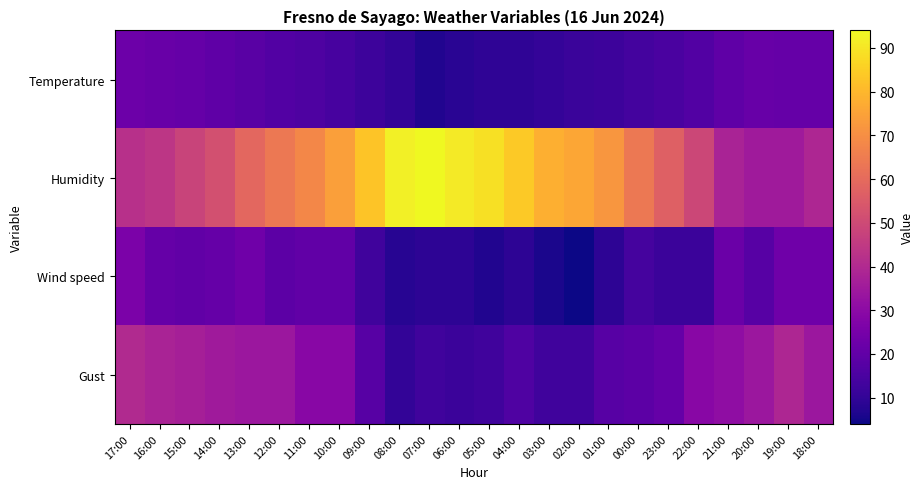

At which category is the sum across all series the highest?

10:00